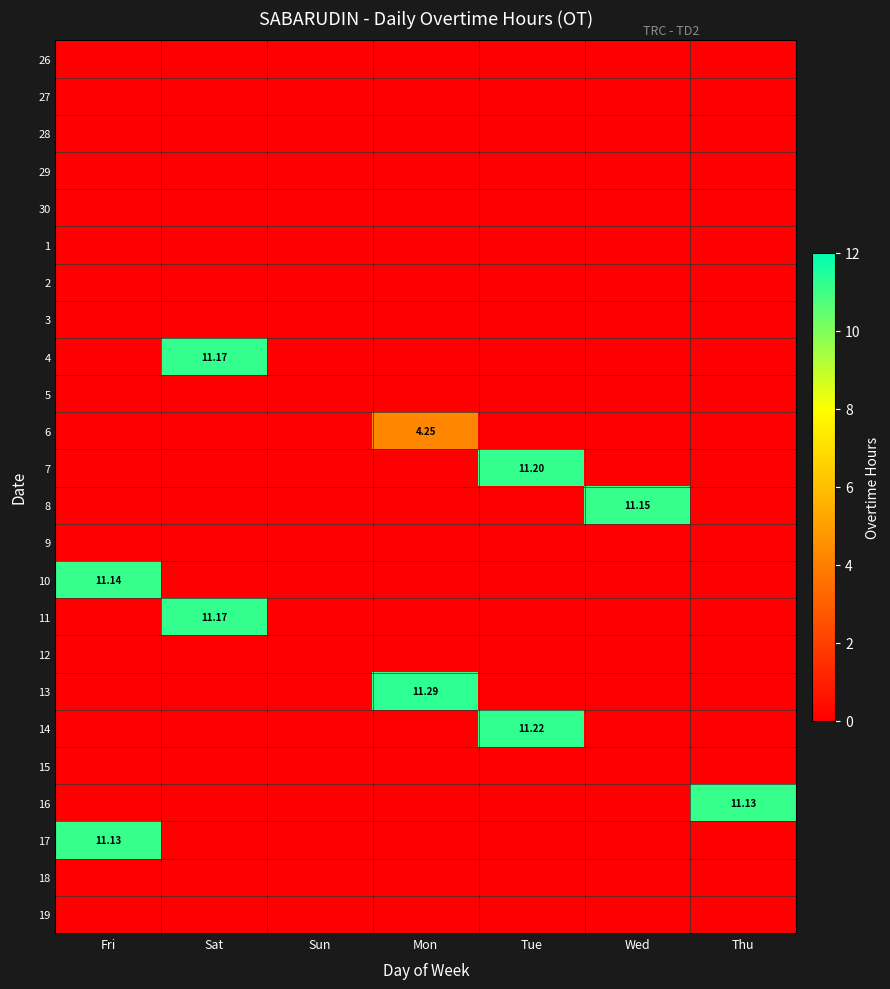

What is the difference between the highest and lowest values at Thu?

11.1